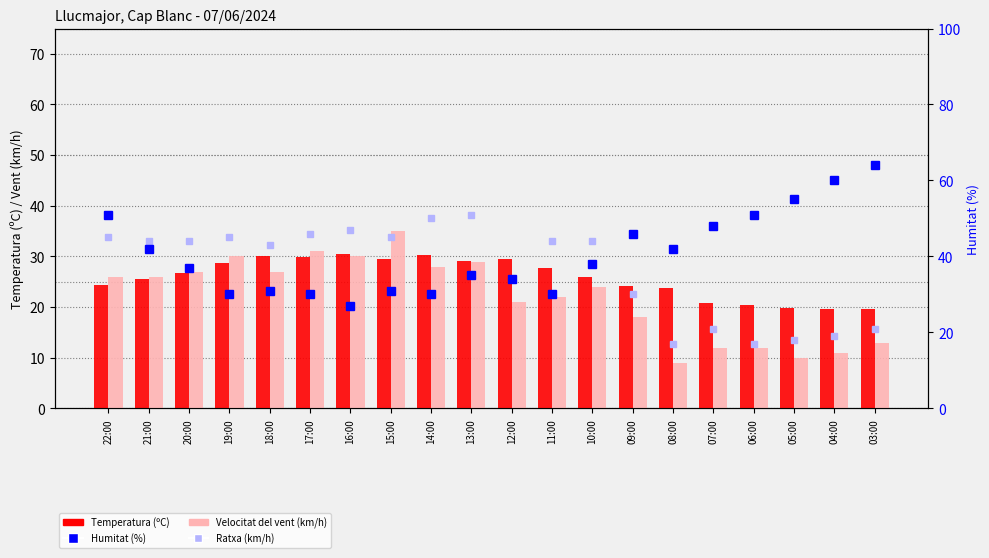

What is the lowest value of the Humitat (%) series?

27.0